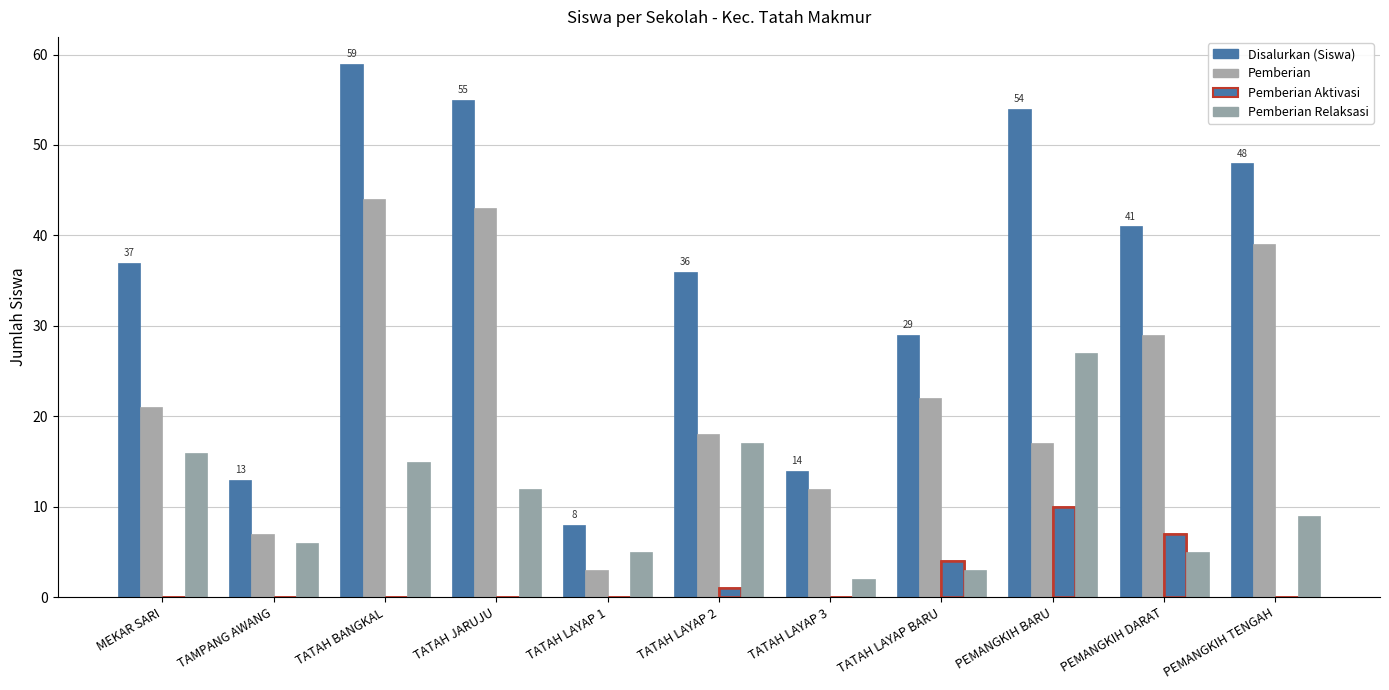

Rank the series by their average value, from lowest to highest.

Pemberian Aktivasi, Pemberian Relaksasi, Pemberian, Disalurkan (Siswa)